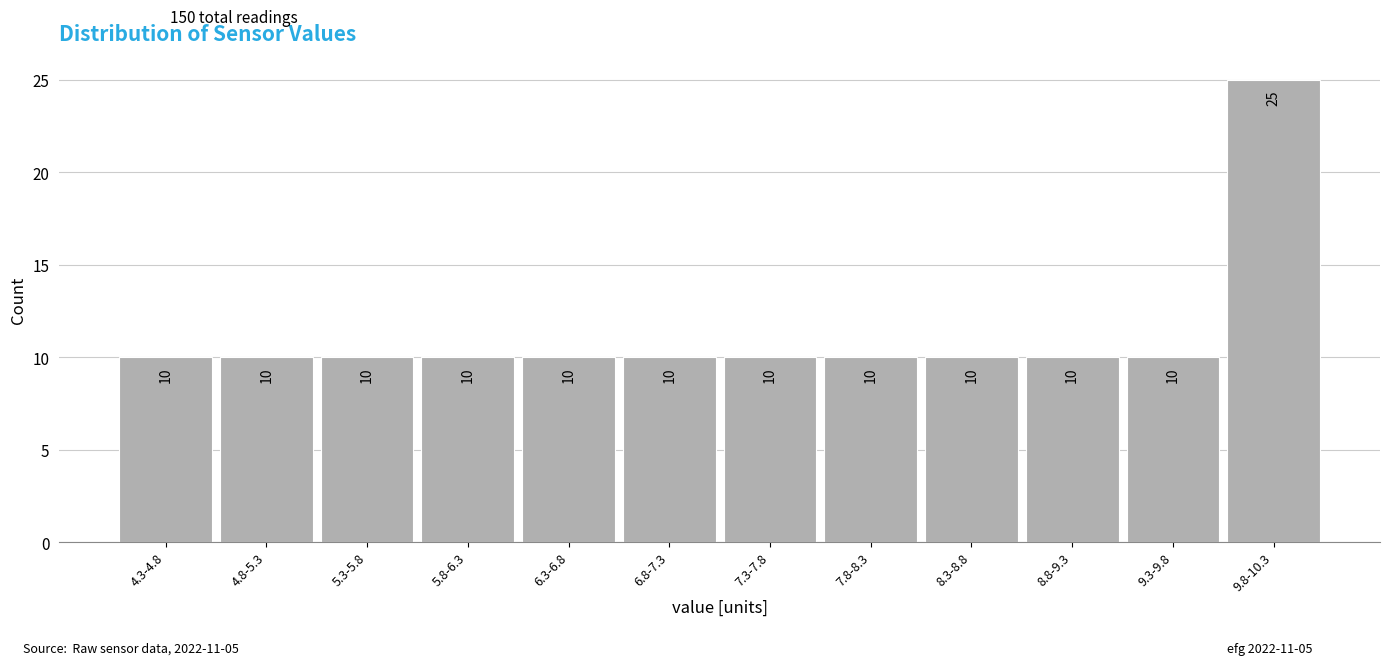

Reading left to right, list all the values displayed in this chart.

10	10	10	10	10	10	10	10	10	10	10	25